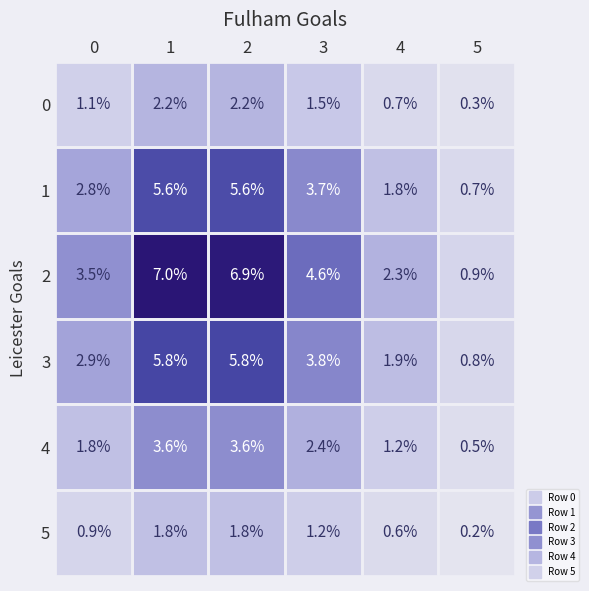

Between 2 and 5, which series saw the biggest shift?

2